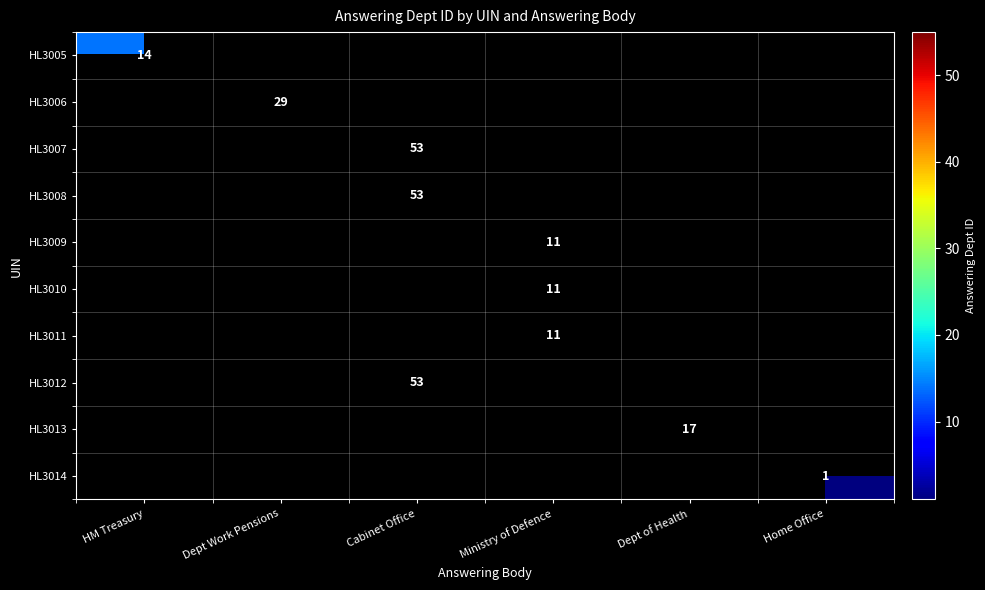

True or false: HL3011 has a value of 11 at Ministry of Defence.

True